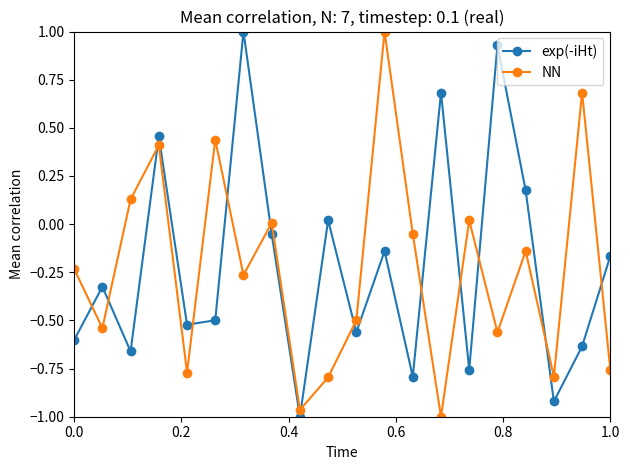

True or false: NN and exp(-iHt) cross at least once.

True